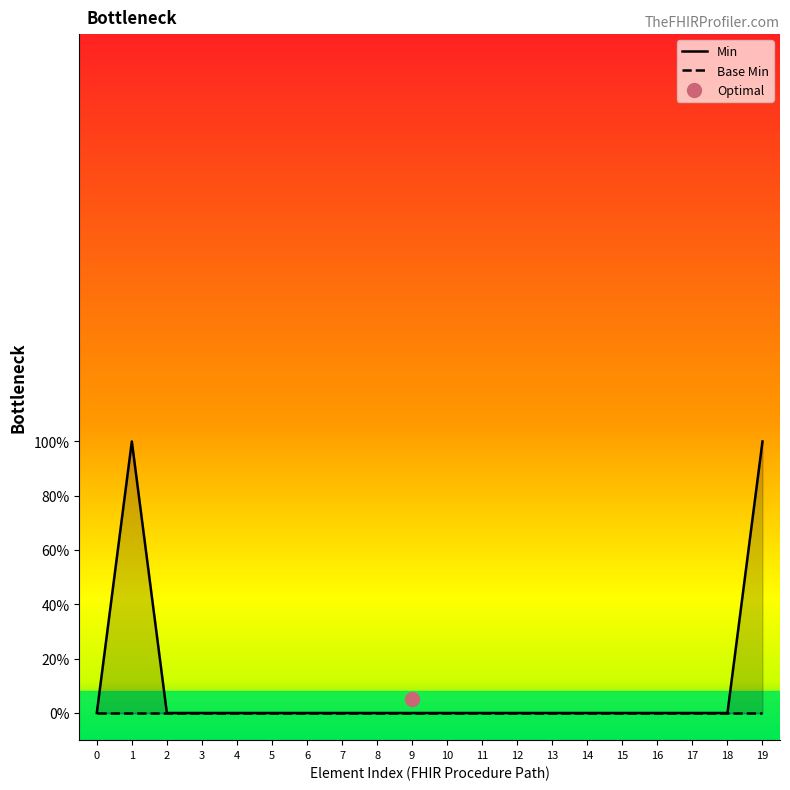

True or false: Min has more than 2 points higher than both neighbors.

False